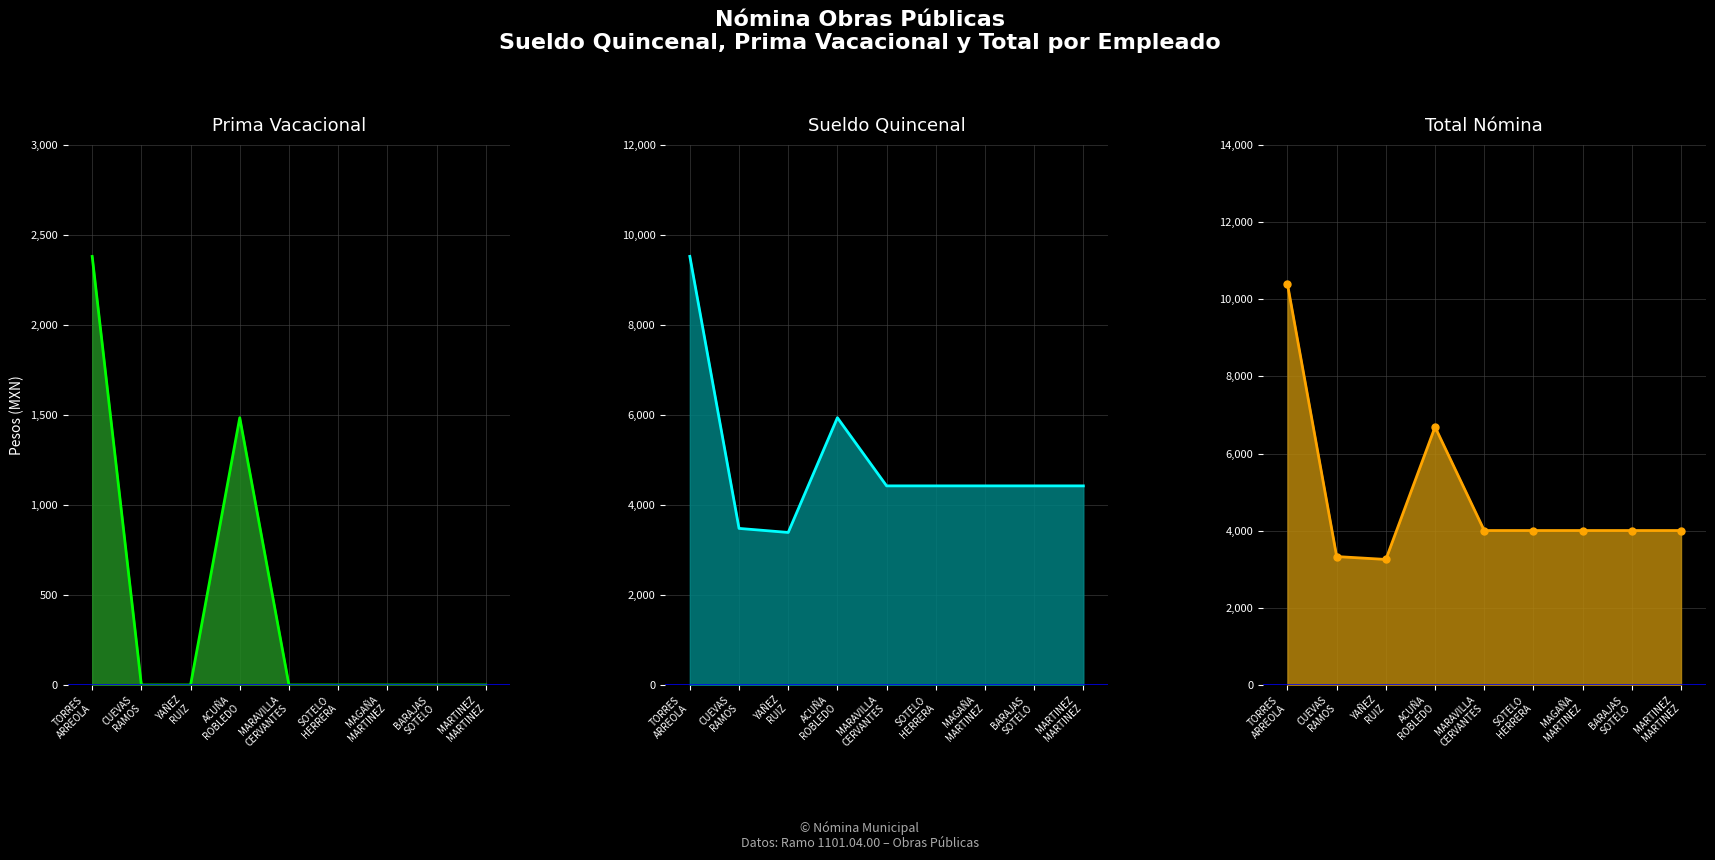

Where do TOTAL (line) and SUELDO QUINCENAL (line) first cross each other?

TORRES
ARREOLA and CUEVAS
RAMOS